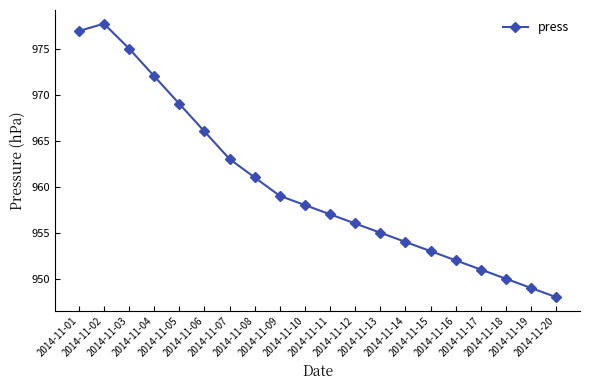

What is the average value?

960.1